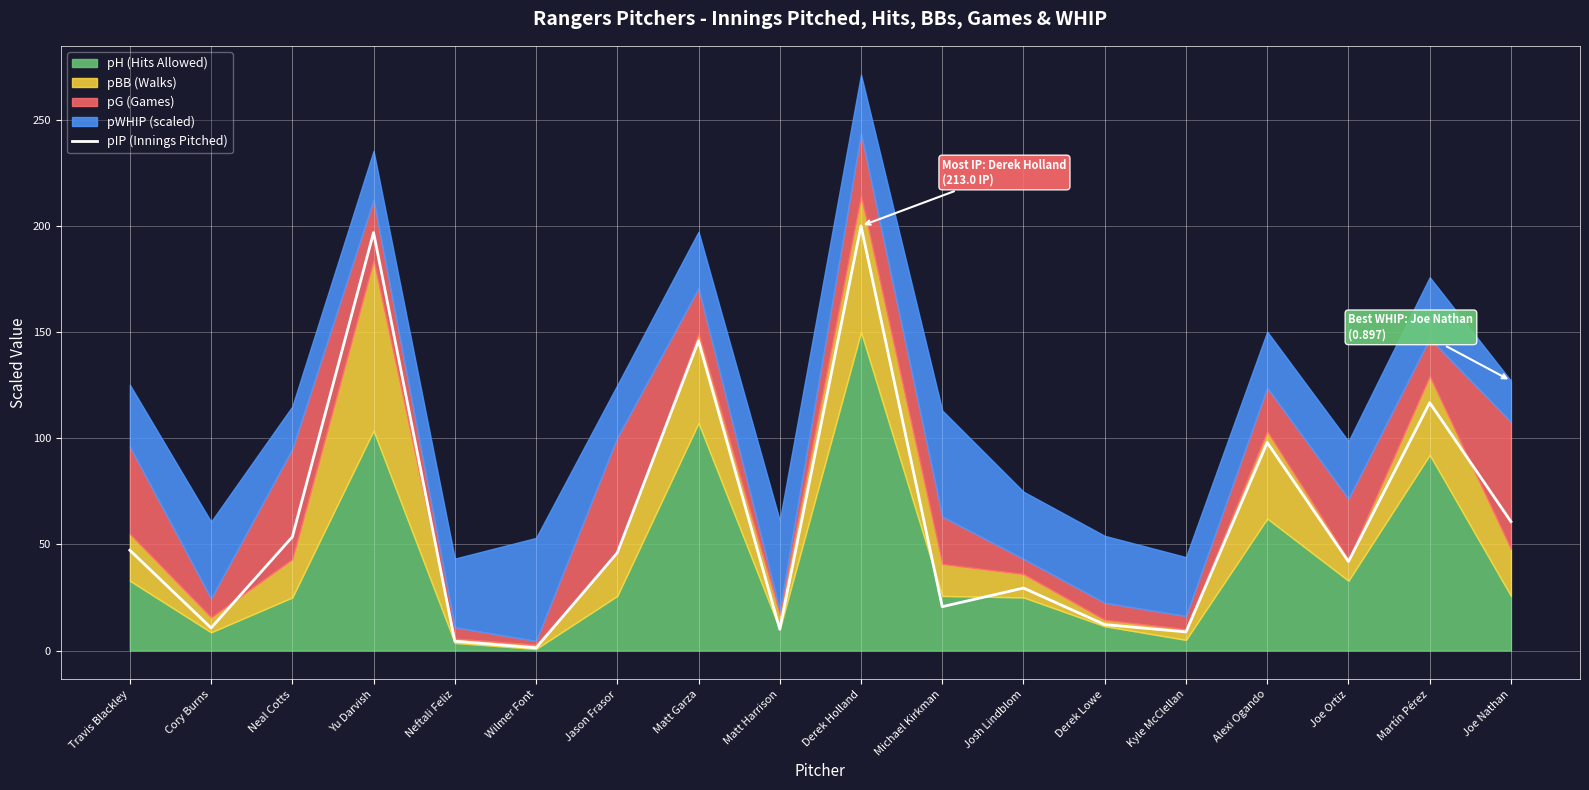

True or false: there are more than 0 points higher than both neighbors.

True